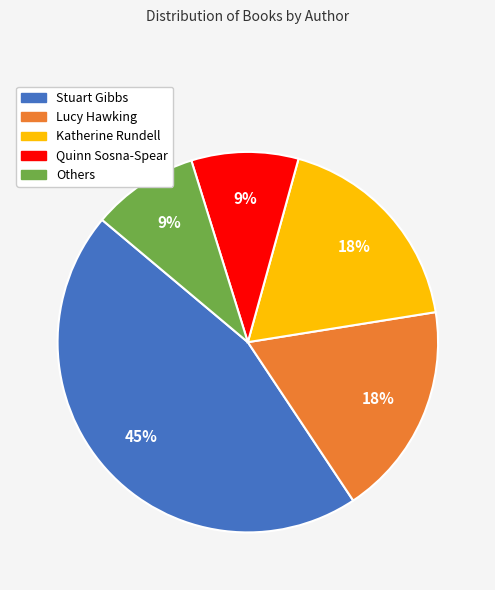

The Quinn Sosna-Spear slice represents 9% of the pie. True or false?

True